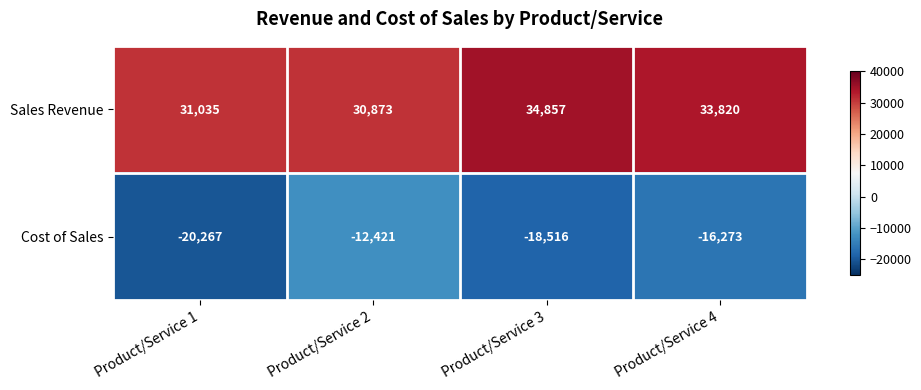

What is the approximate value of Sales Revenue at Product/Service 4, to the nearest 10?

33820